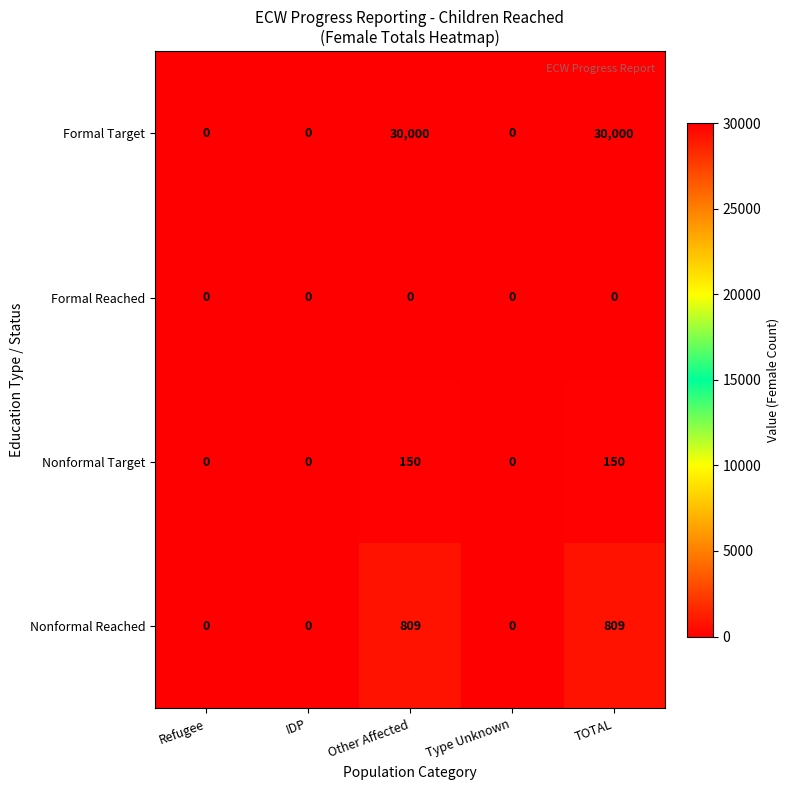

The value of Formal Target at Refugee is -18191. True or false?

False